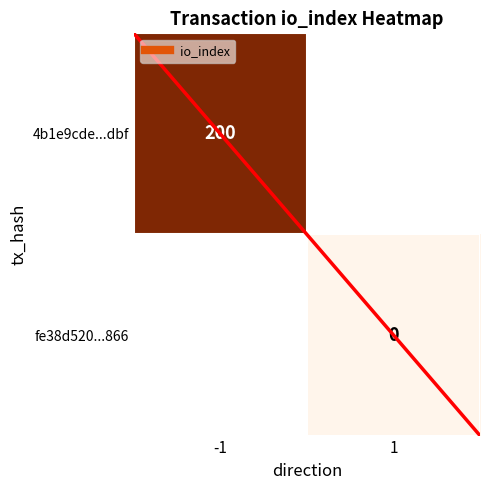

Rank the series by their average value, from highest to lowest.

4b1e9cde...dbf, fe38d520...866